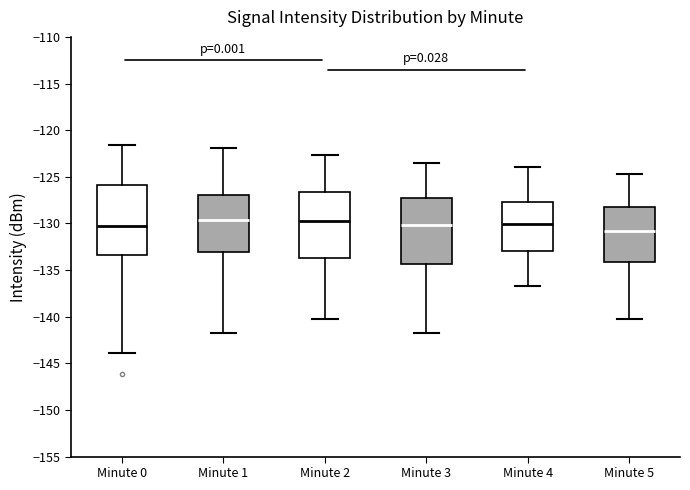

Which box's median line is the lowest?

Minute 5